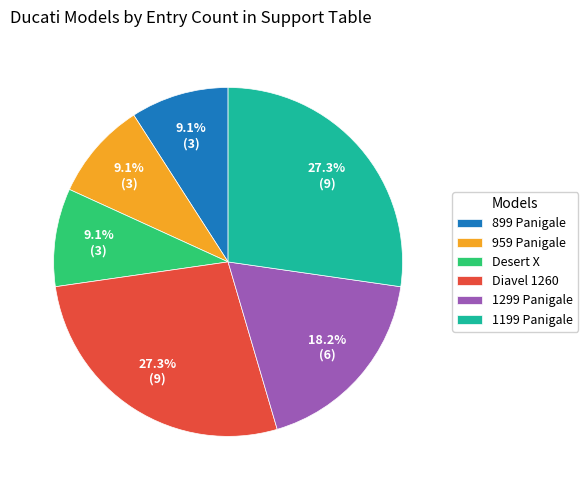

What percentage do 1199 Panigale and 959 Panigale together represent?

36.4%